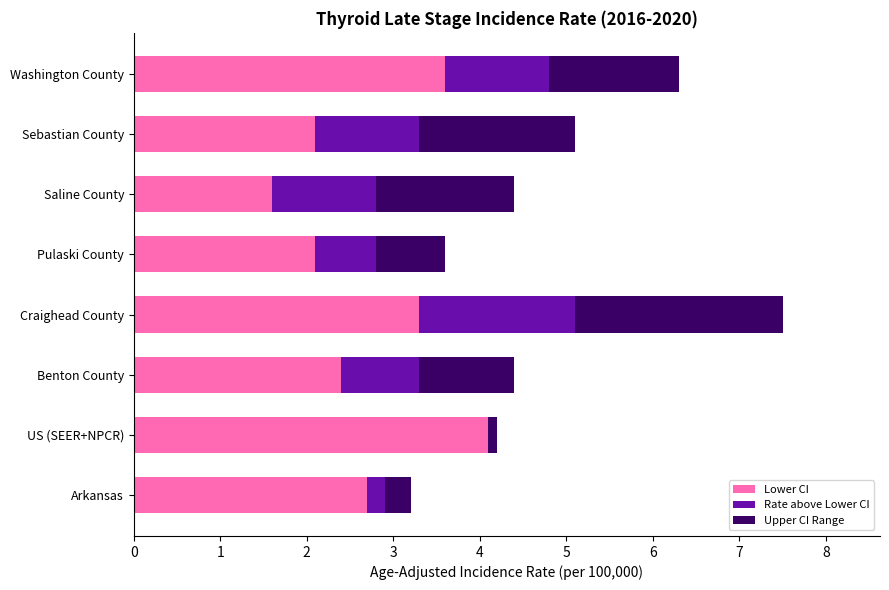

Count the number of categories in the chart.

8